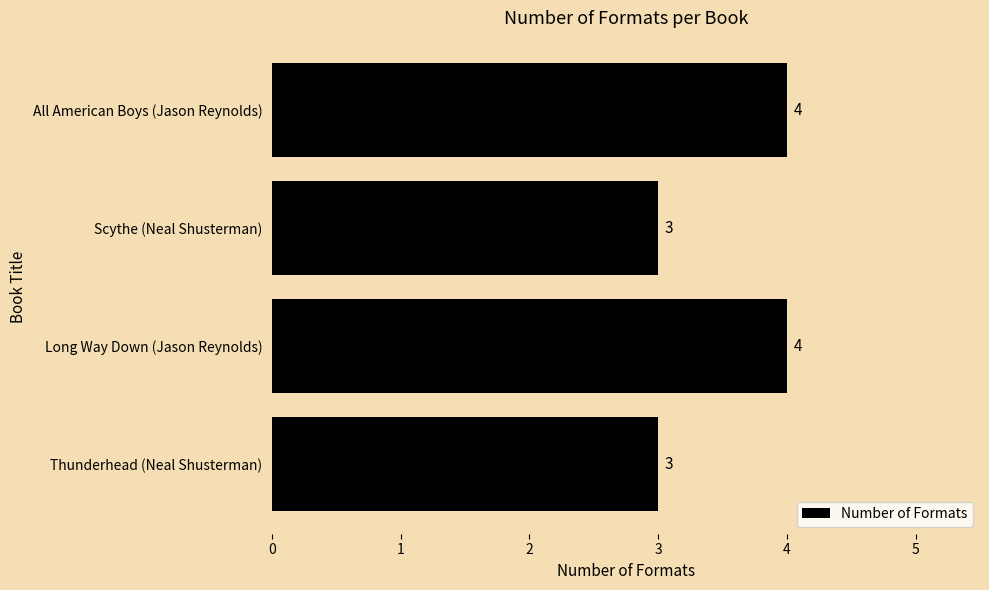

What is the minimum value shown in the chart?

3